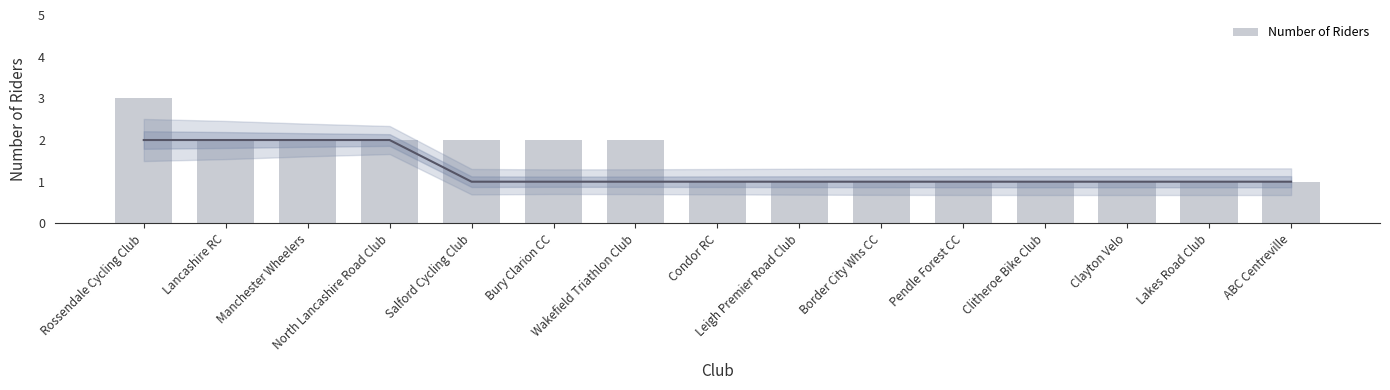

True or false: the data shows 1 at Clitheroe Bike Club.

True